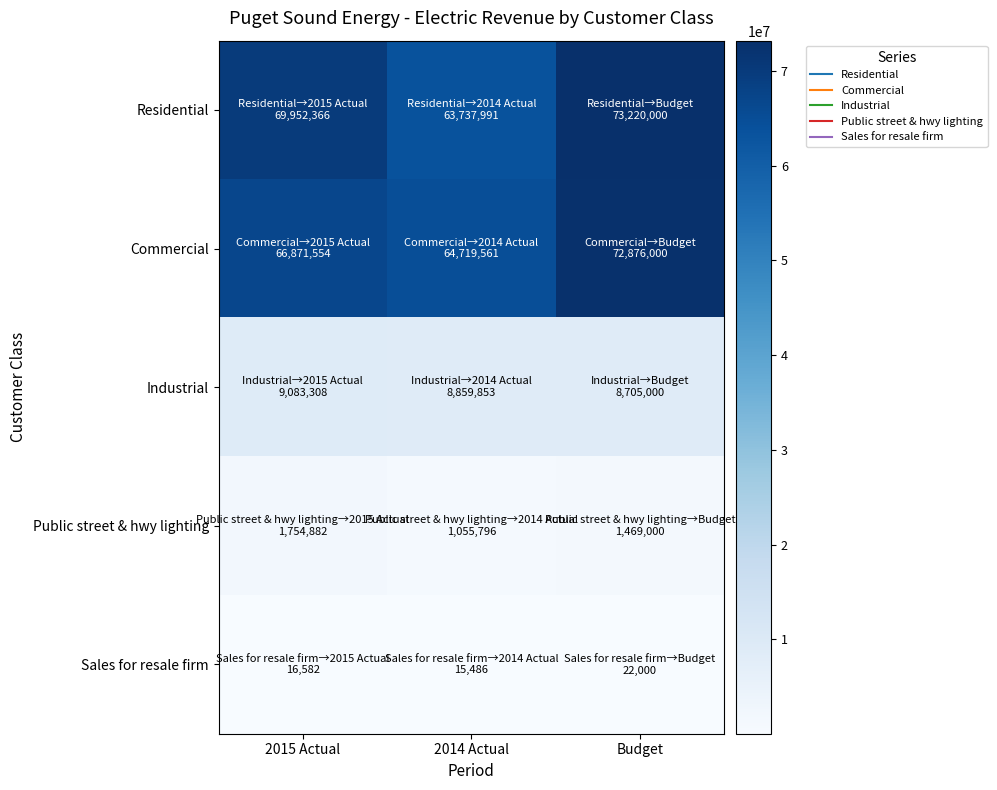

What is the maximum value shown in the chart?

73220000.0